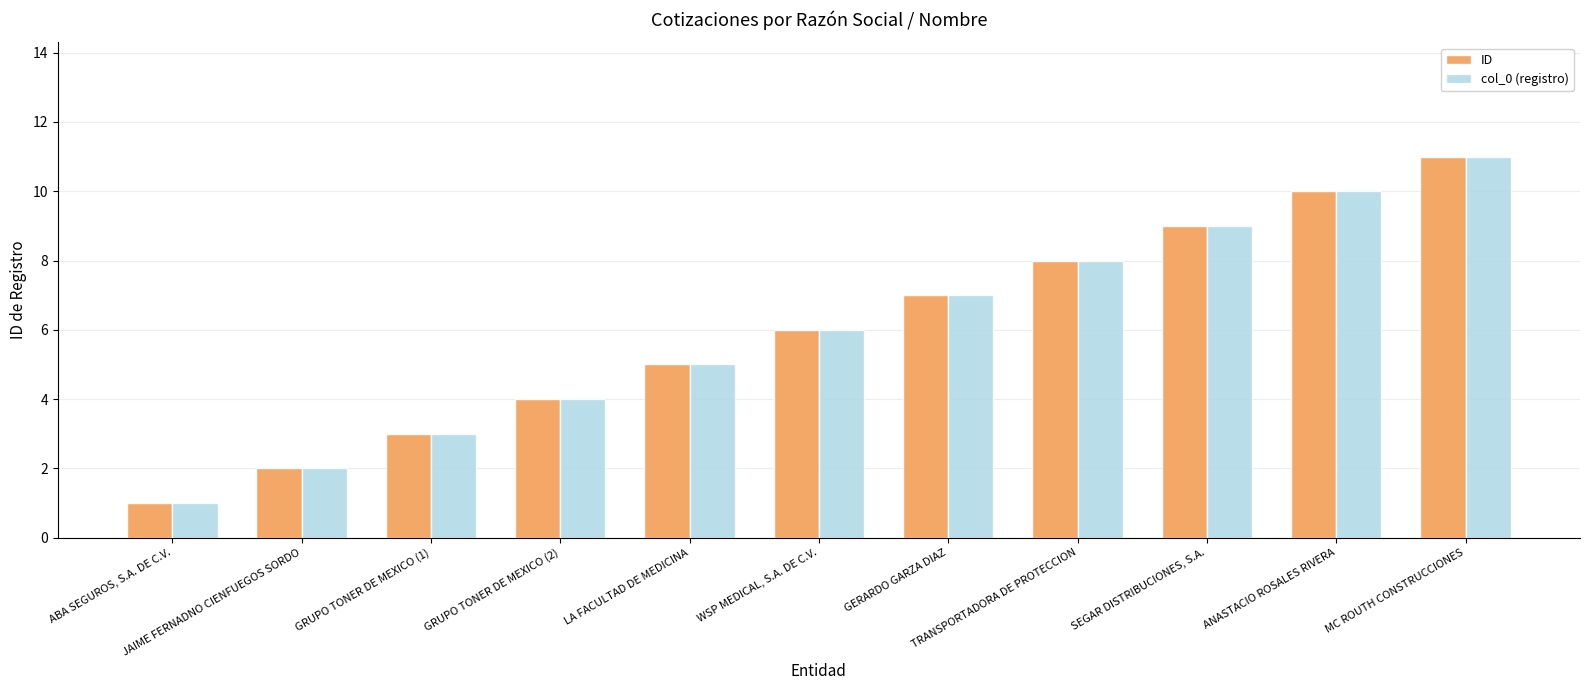

What is the average value of the col_0 (registro) series?

6